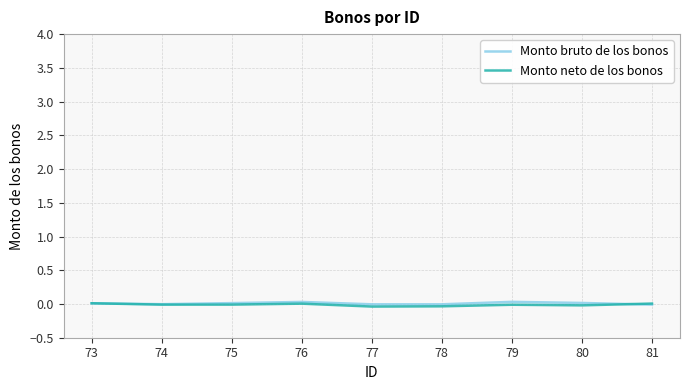

The Monto neto de los bonos series shows -0.0 at 79. True or false?

True